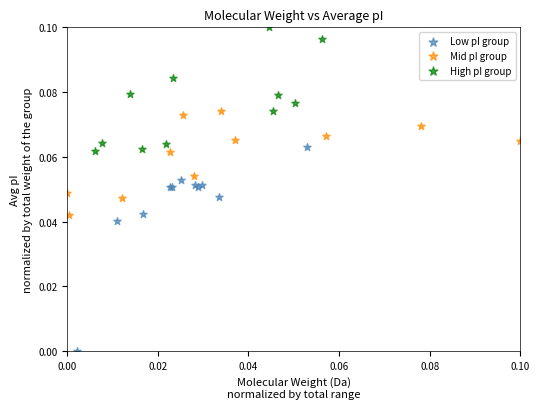

Which series contains the highest Y value?

High pI group